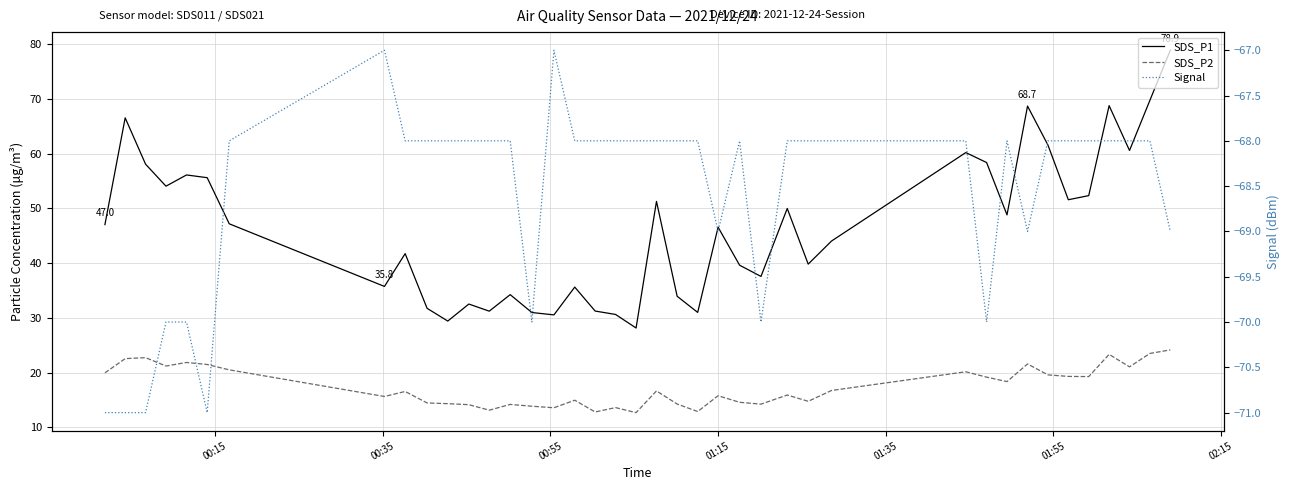

How many data points in Signal are above -68?

2